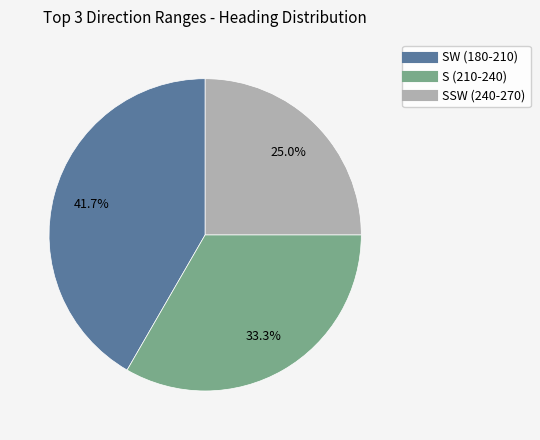

Does any single category account for the majority?

No